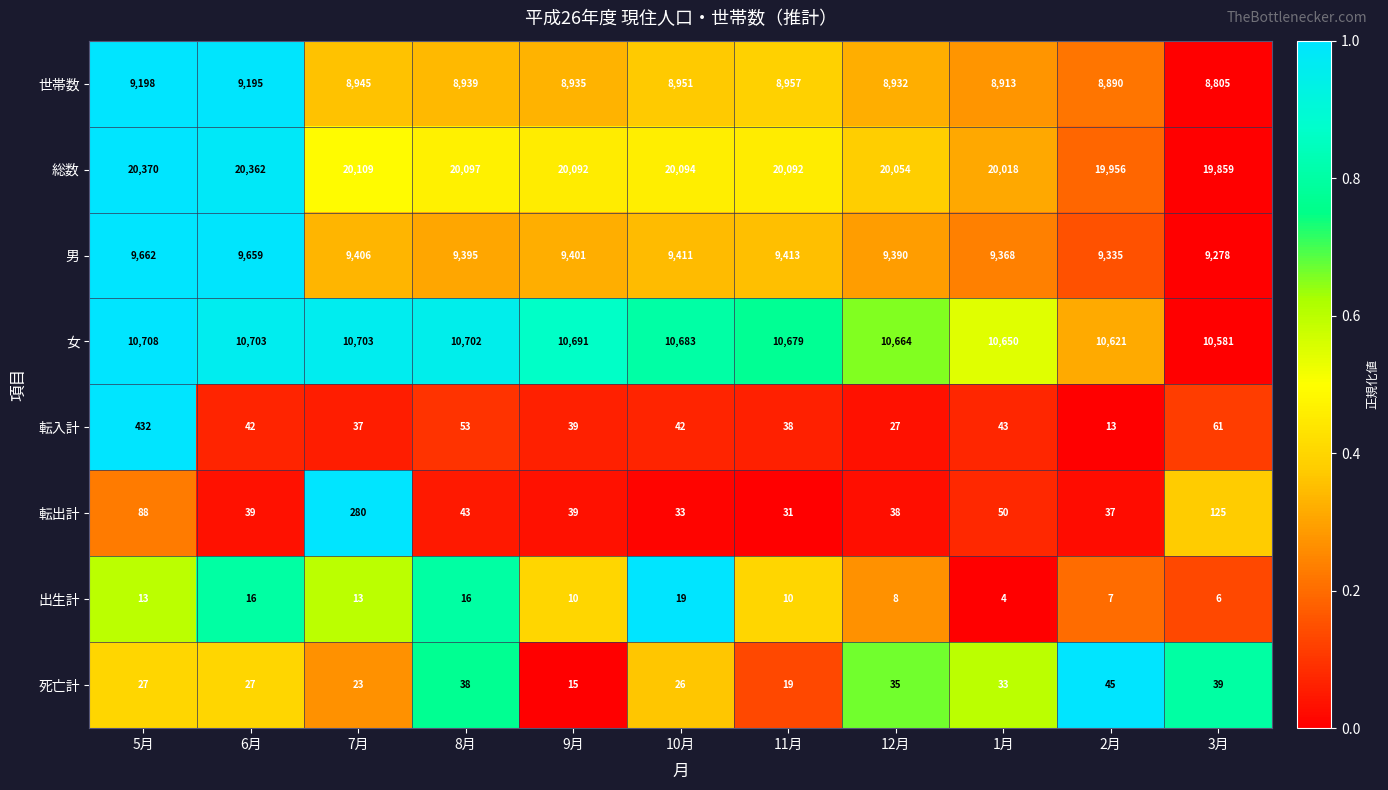

Which series has the widest spread of values?

総数